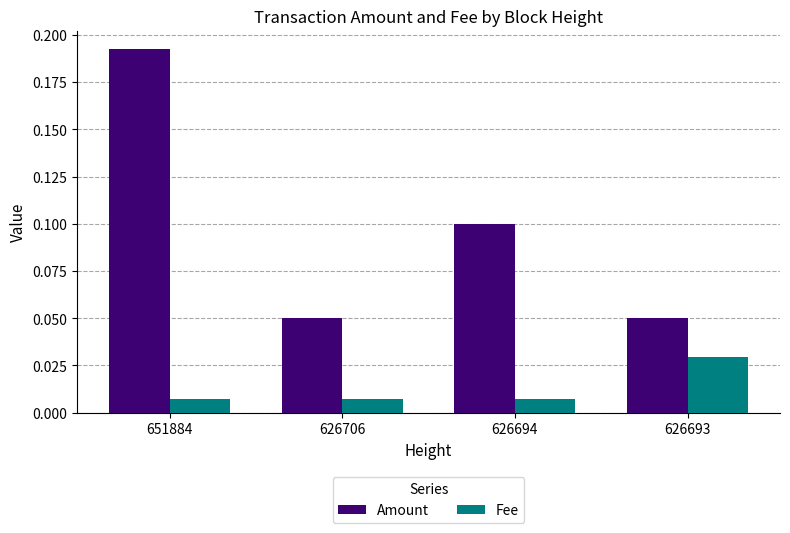

At how many categories does at least one series exceed 0?

4